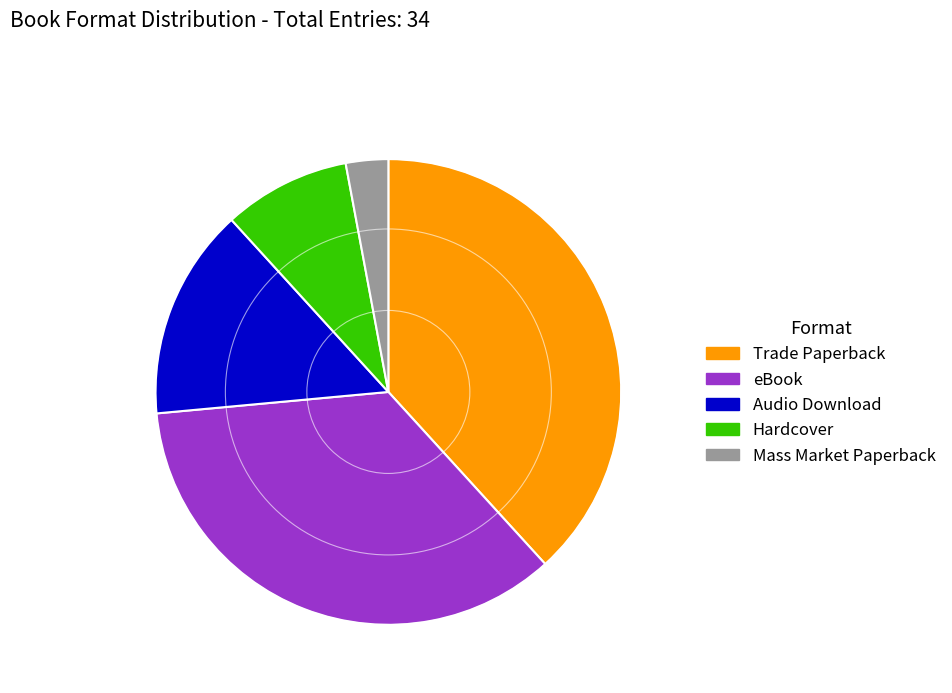

Rank the categories by value from highest to lowest.

Trade Paperback, eBook, Audio Download, Hardcover, Mass Market Paperback